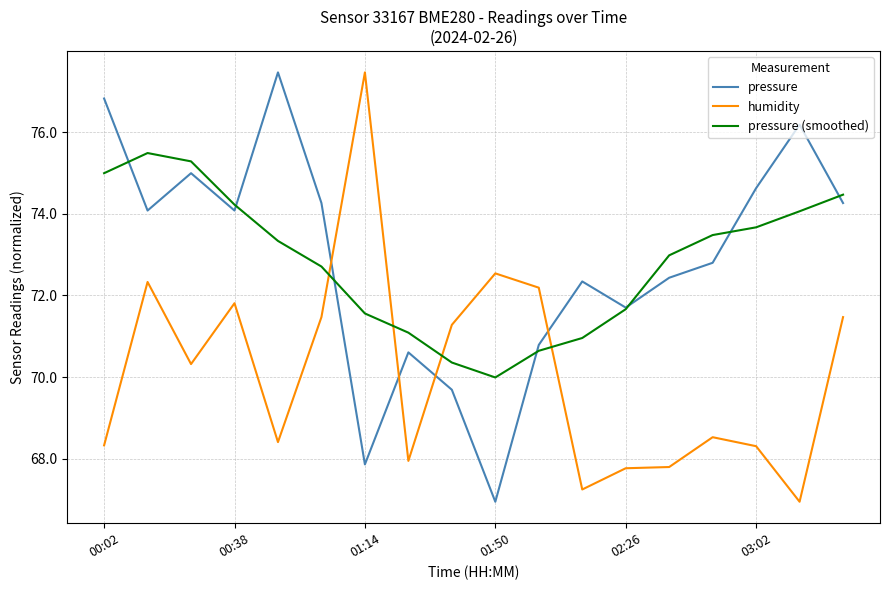

What is the maximum value for pressure (smoothed)?

75.5